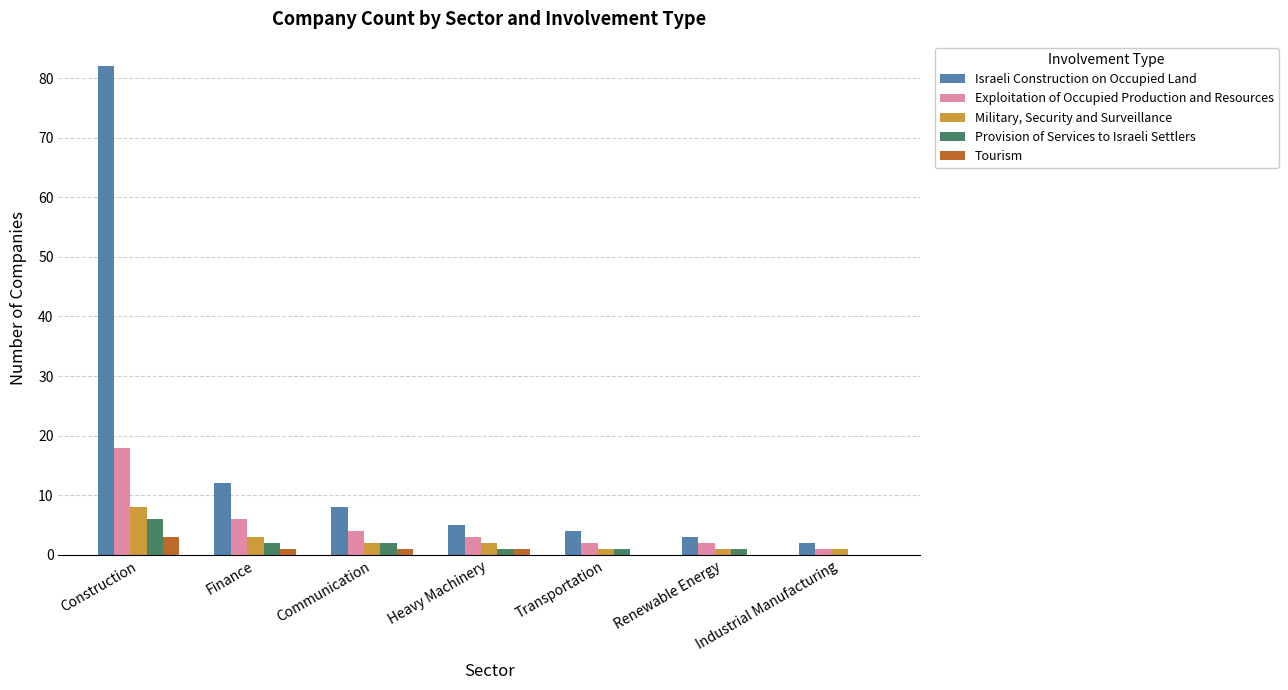

How many categories are shown in the chart?

7